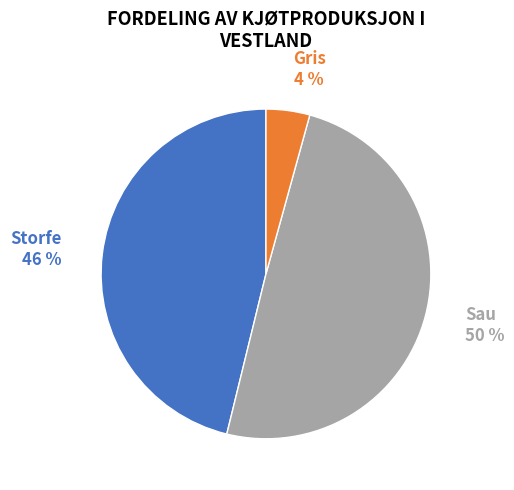

The Sau slice represents 44% of the pie. True or false?

False